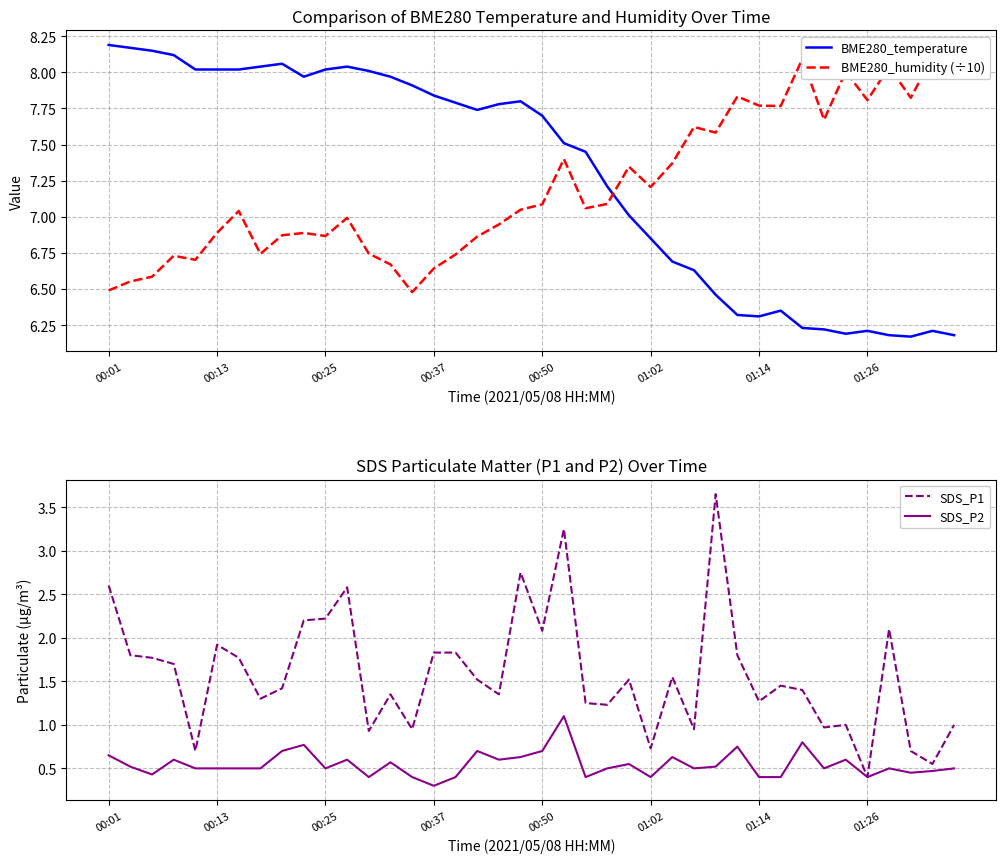

Where is SDS_P2 nearest to the value 0?

00:37